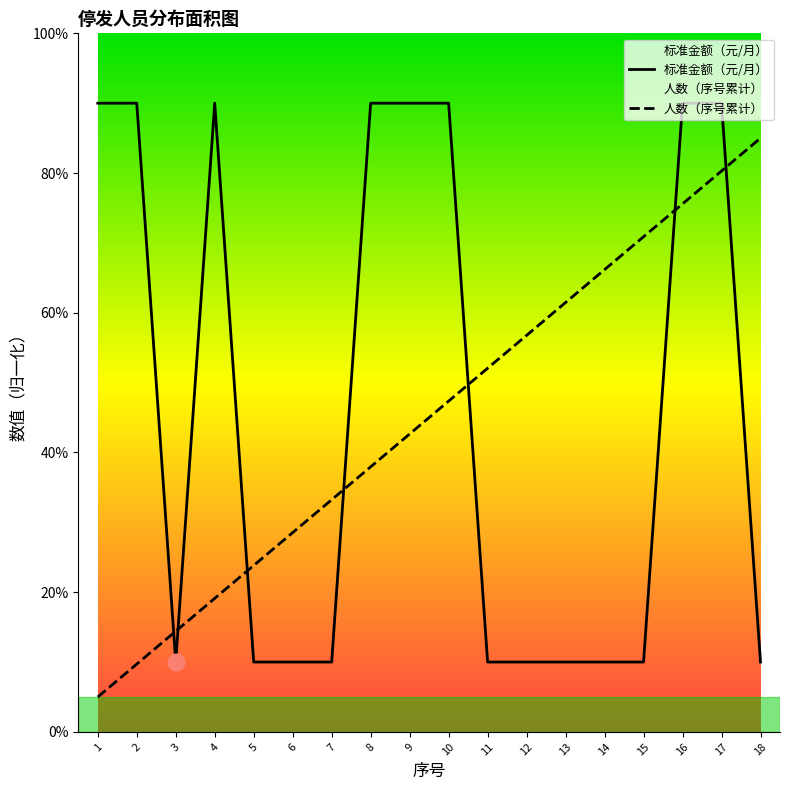

At which label does 标准金额（元/月） reach its peak?

1